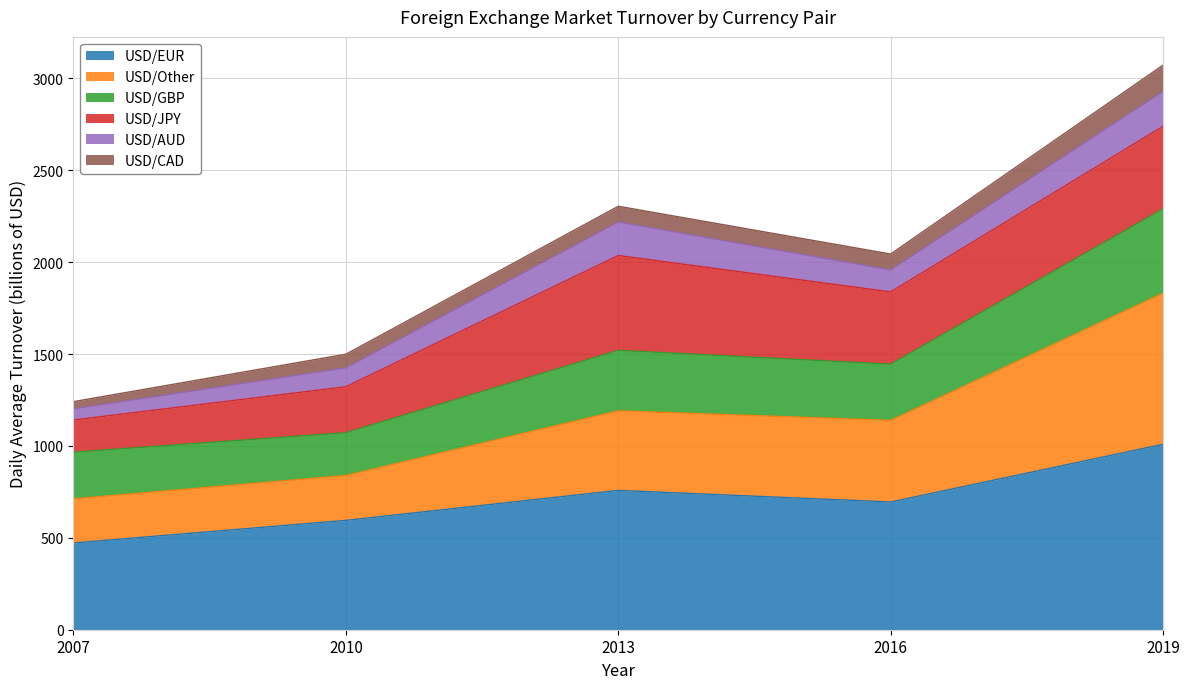

What are all the series names shown in the legend?

USD/EUR, USD/Other, USD/GBP, USD/JPY, USD/AUD, USD/CAD